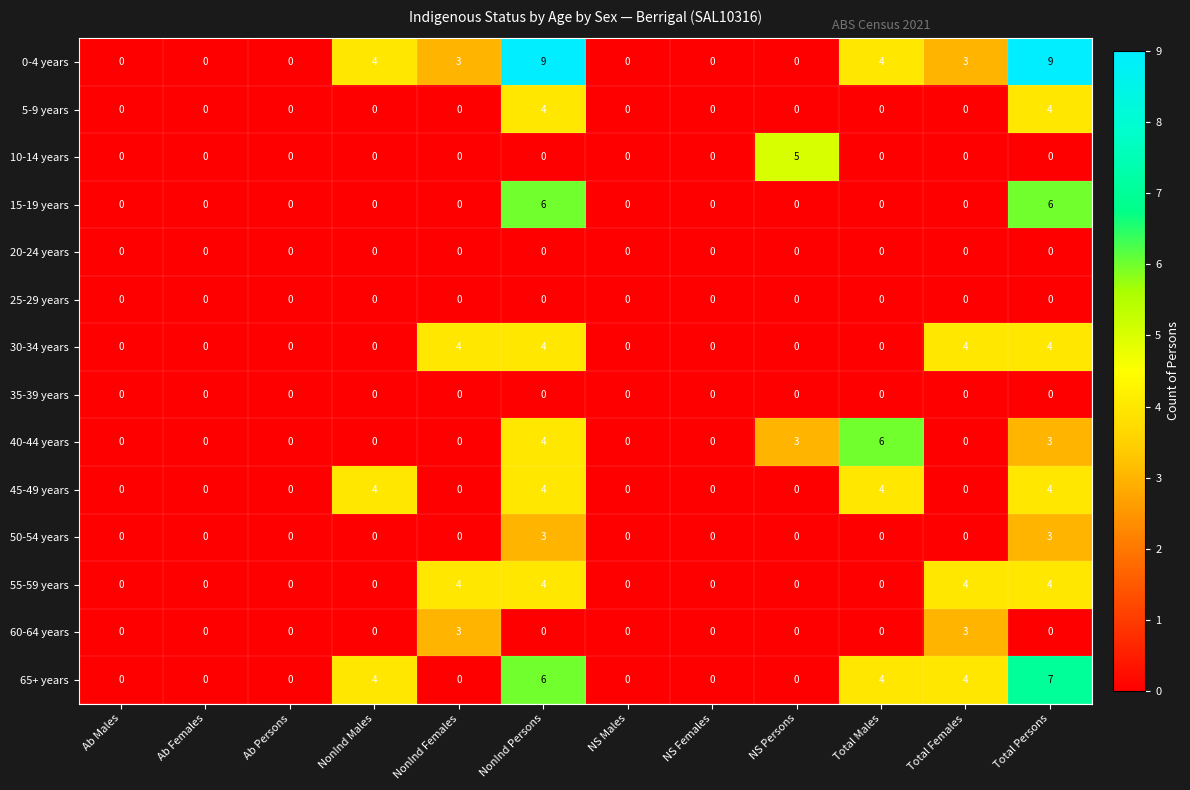

What is the maximum value for 50-54 years?

3